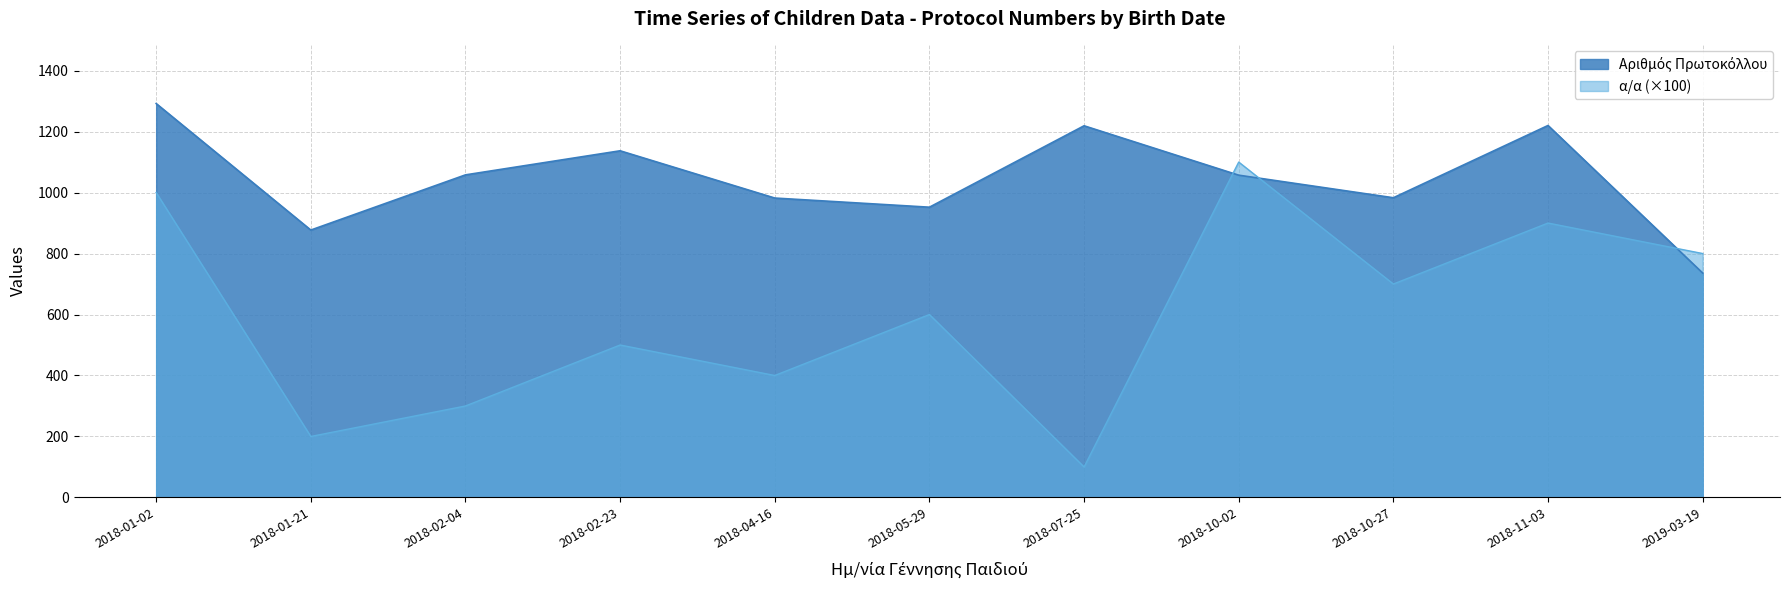

What is the difference between the highest and lowest values at 2018-01-02?

292